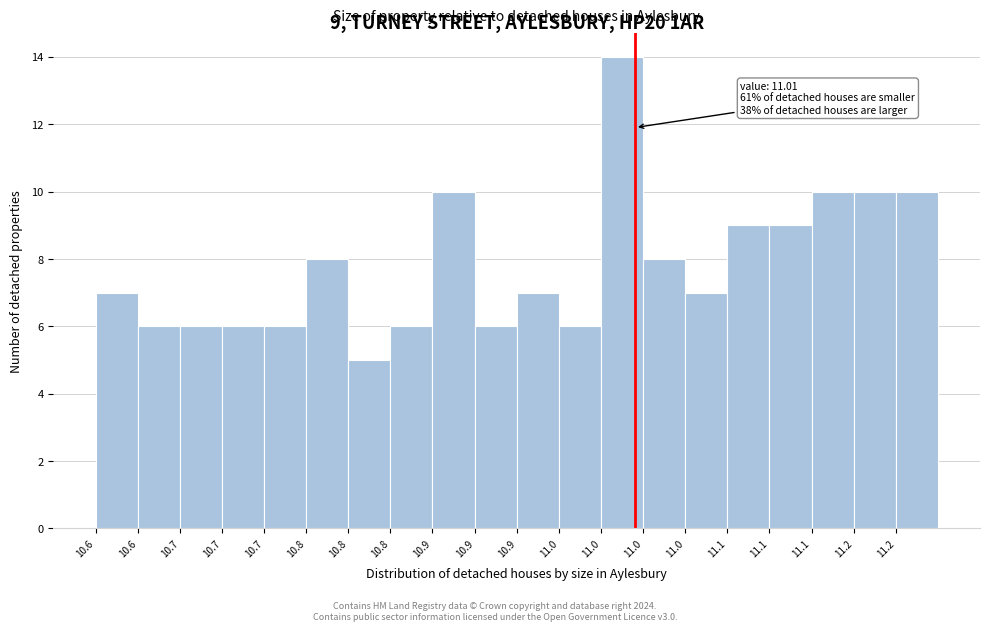

Count the number of data series in this chart.

1